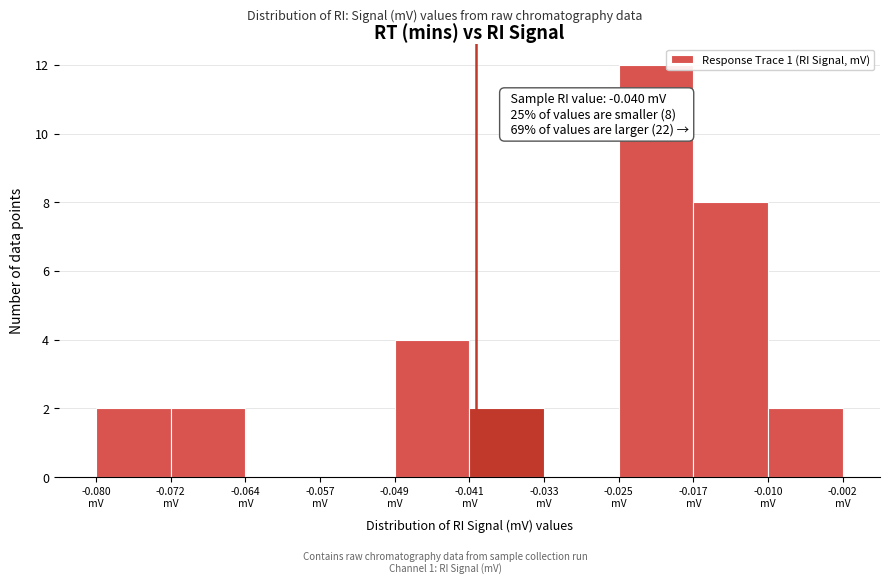

Over which range of the x-axis is the bar tallest?

-0.025 to -0.017